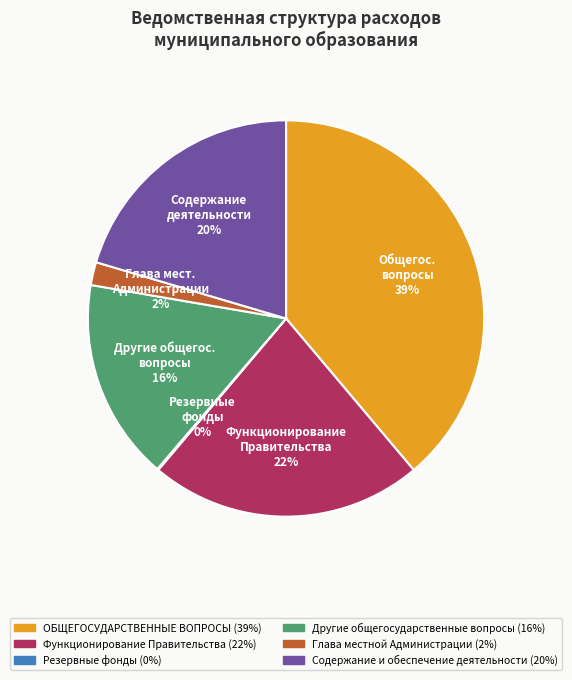

To the nearest percent, what is the difference between the largest and smallest slice percentages?

39%